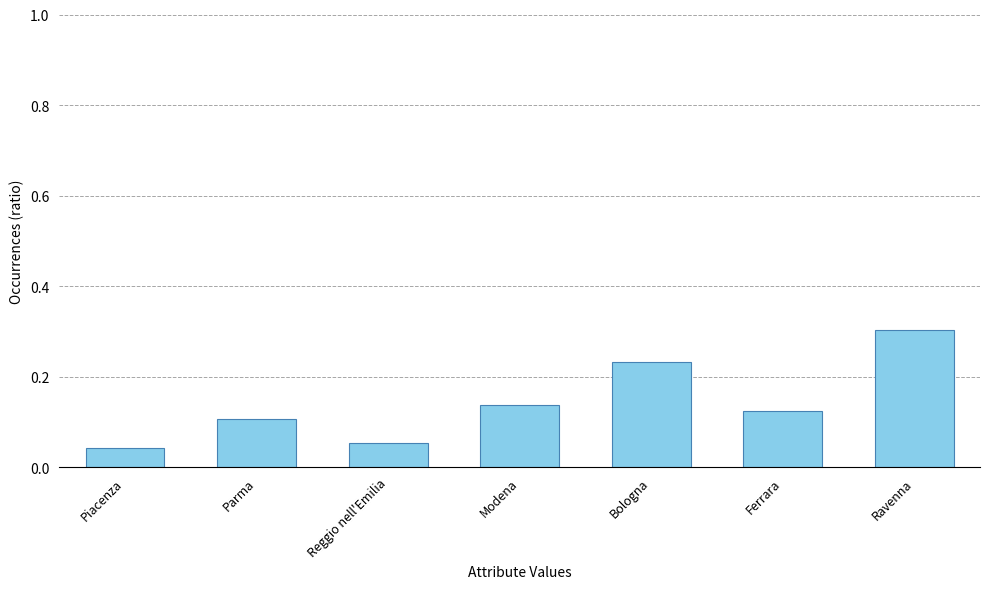

Which category has the lowest value across all series?

Piacenza